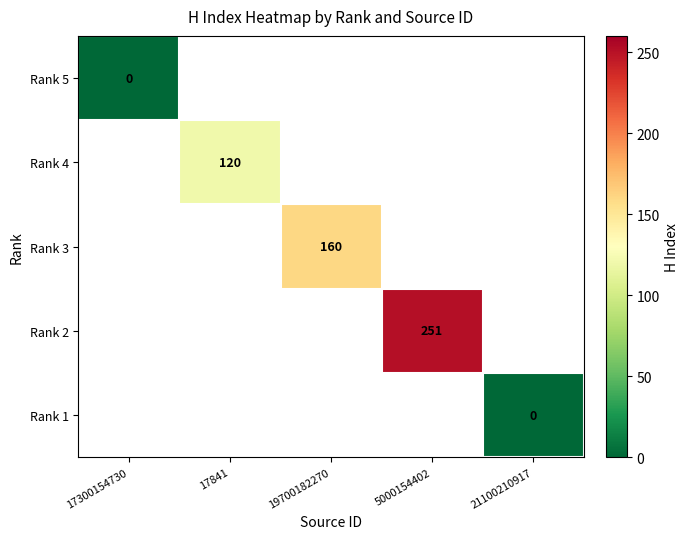

Read the Rank 3 value at 19700182270.

160.0